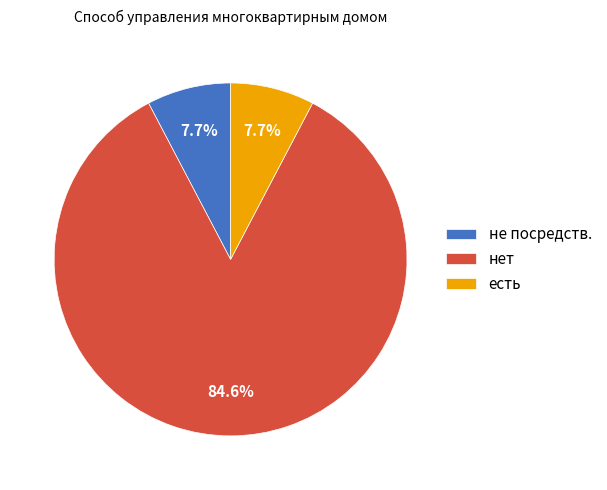

Is есть the majority of the pie?

No